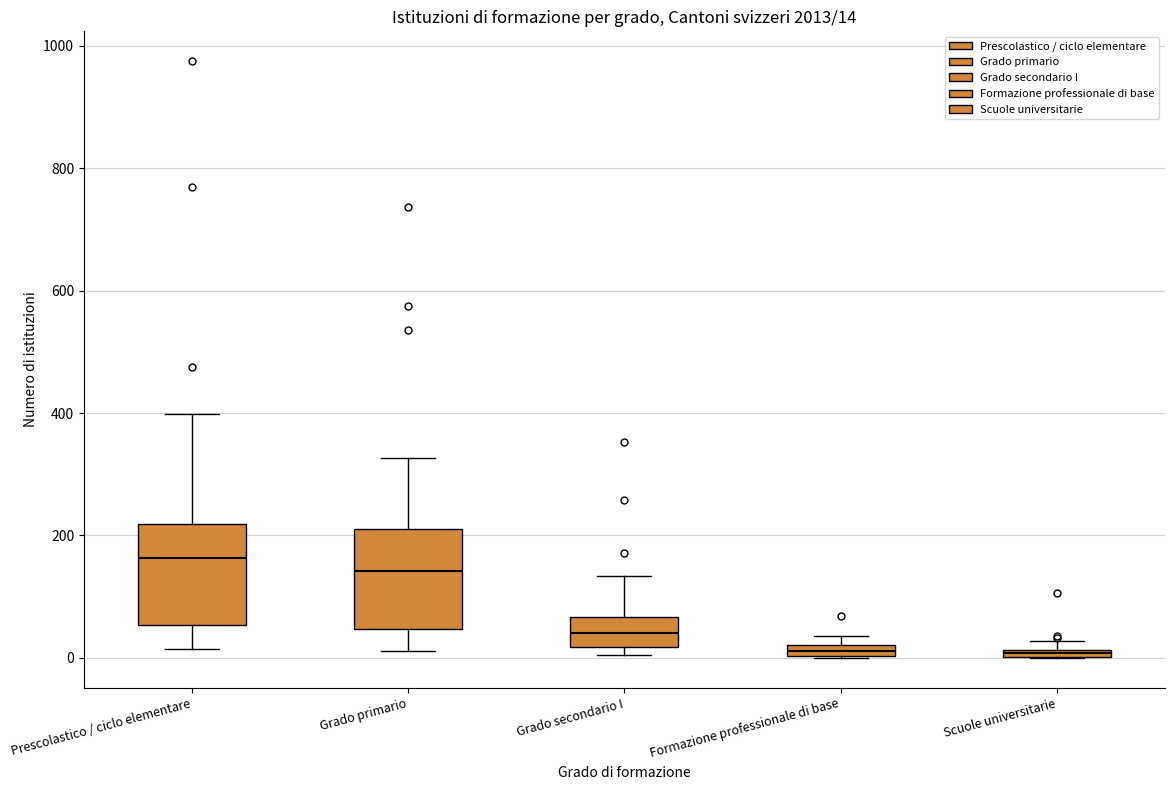

Which box's median line is the highest?

Prescolastico / ciclo elementare